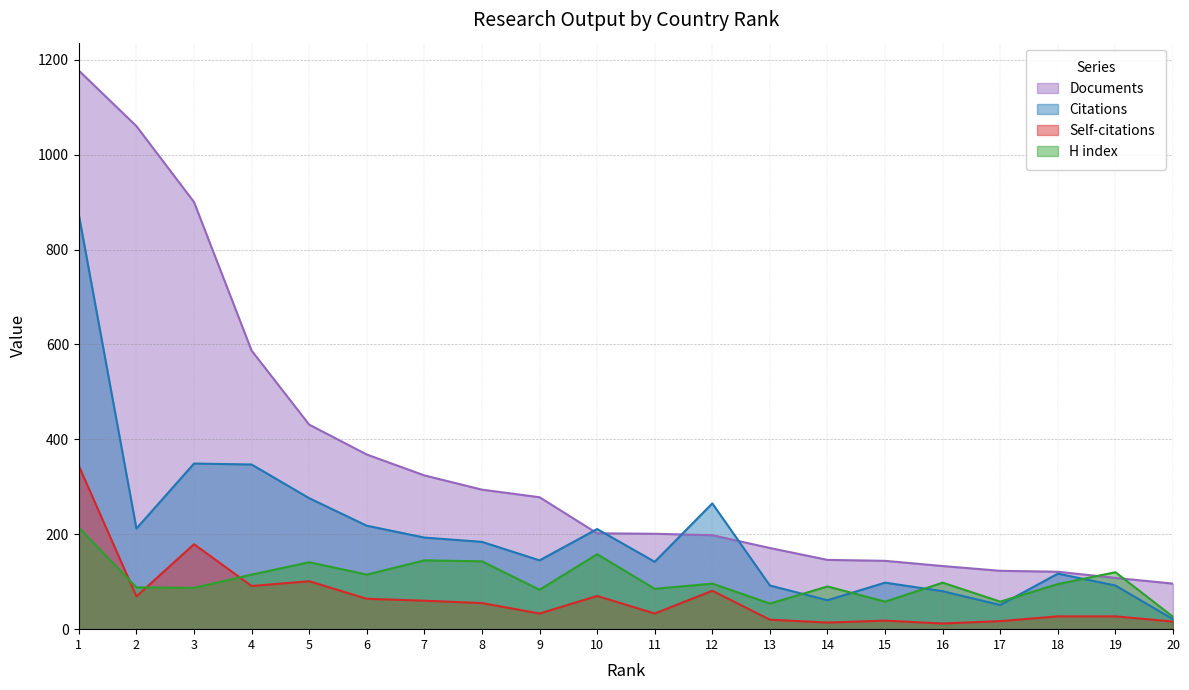

How many categories are shown in the chart?

20